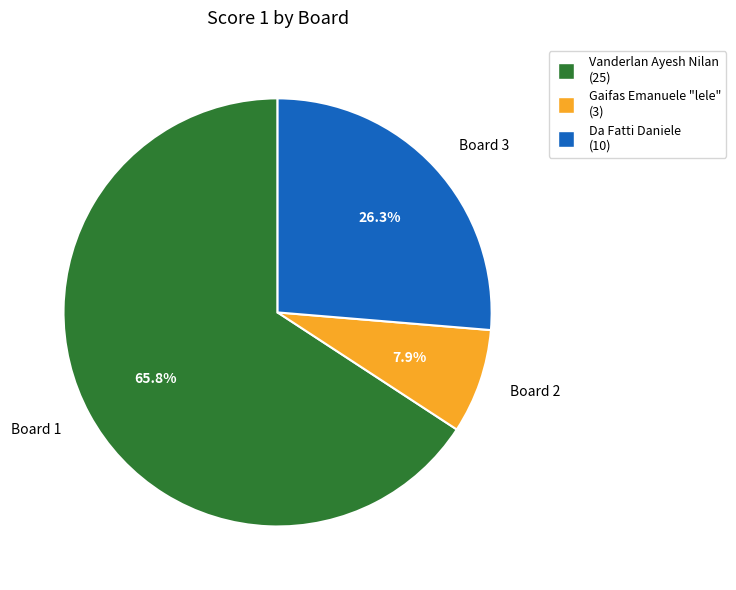

Is it true that 3 is 26% of the pie?

True